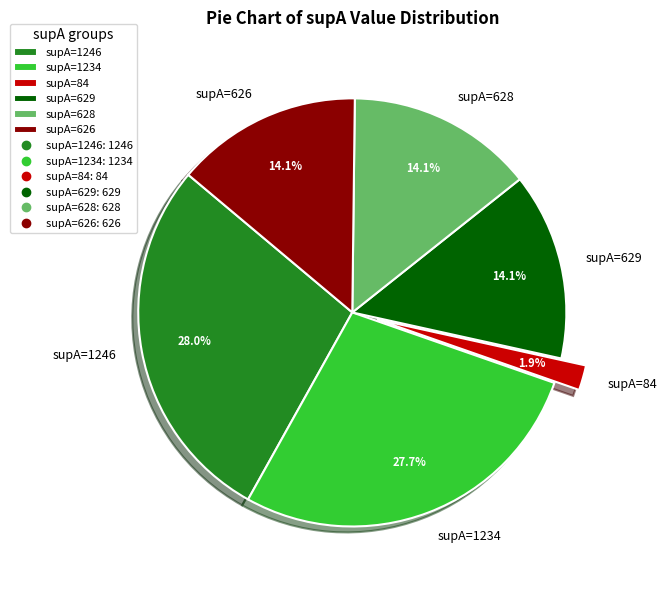

How many segments does this pie chart have?

6